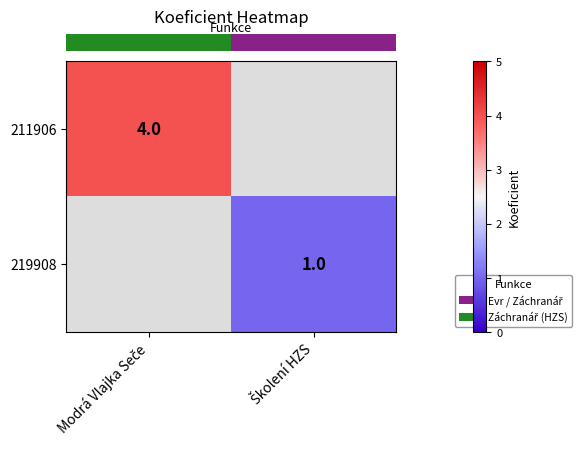

How many series are shown in this chart?

2